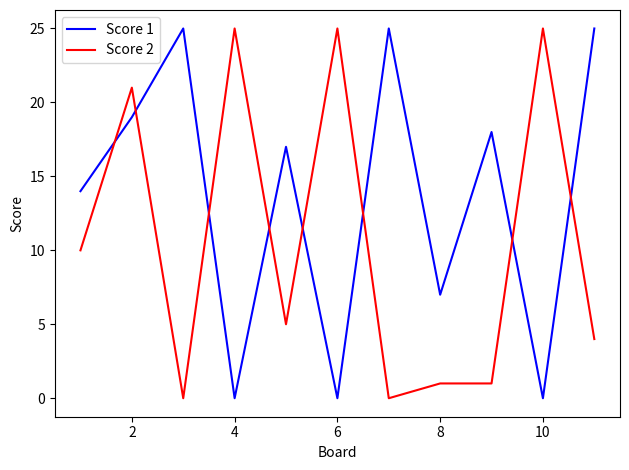

Rank the series by their average value, from lowest to highest.

Score 2, Score 1